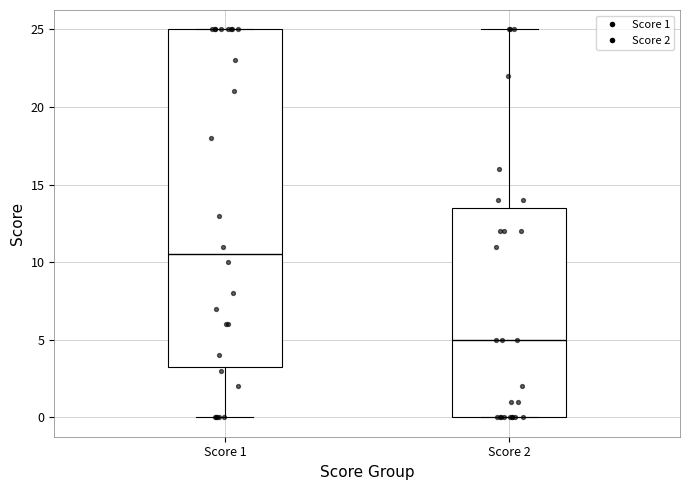

Reading left to right, read every box against the y-axis: the position of its median line, the range the box covers, and the ends of its whiskers. The values are not printed on the chart, so give them approximately, as read against the axis.

Score 1: median 10.5, box 3.5 to 25.0, whiskers 0.0 to 25.0
Score 2: median 5.0, box 0.0 to 13.5, whiskers 0.0 to 25.0